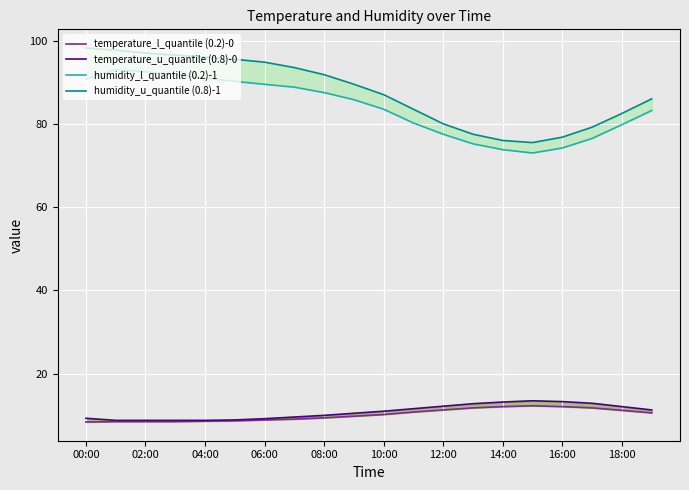

True or false: humidity_u_quantile (0.8)-1 and humidity_l_quantile (0.2)-1 intersect in this chart.

False